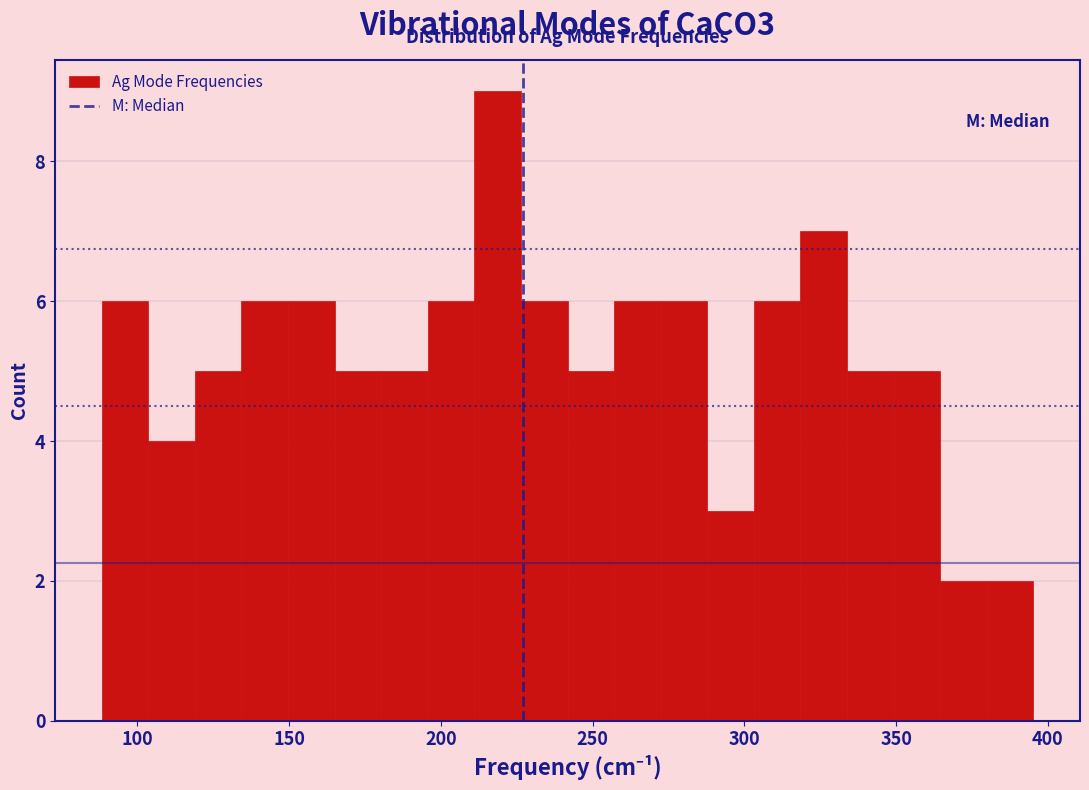

Read against the x-axis, roughly where is the centre of the tallest bar?

220